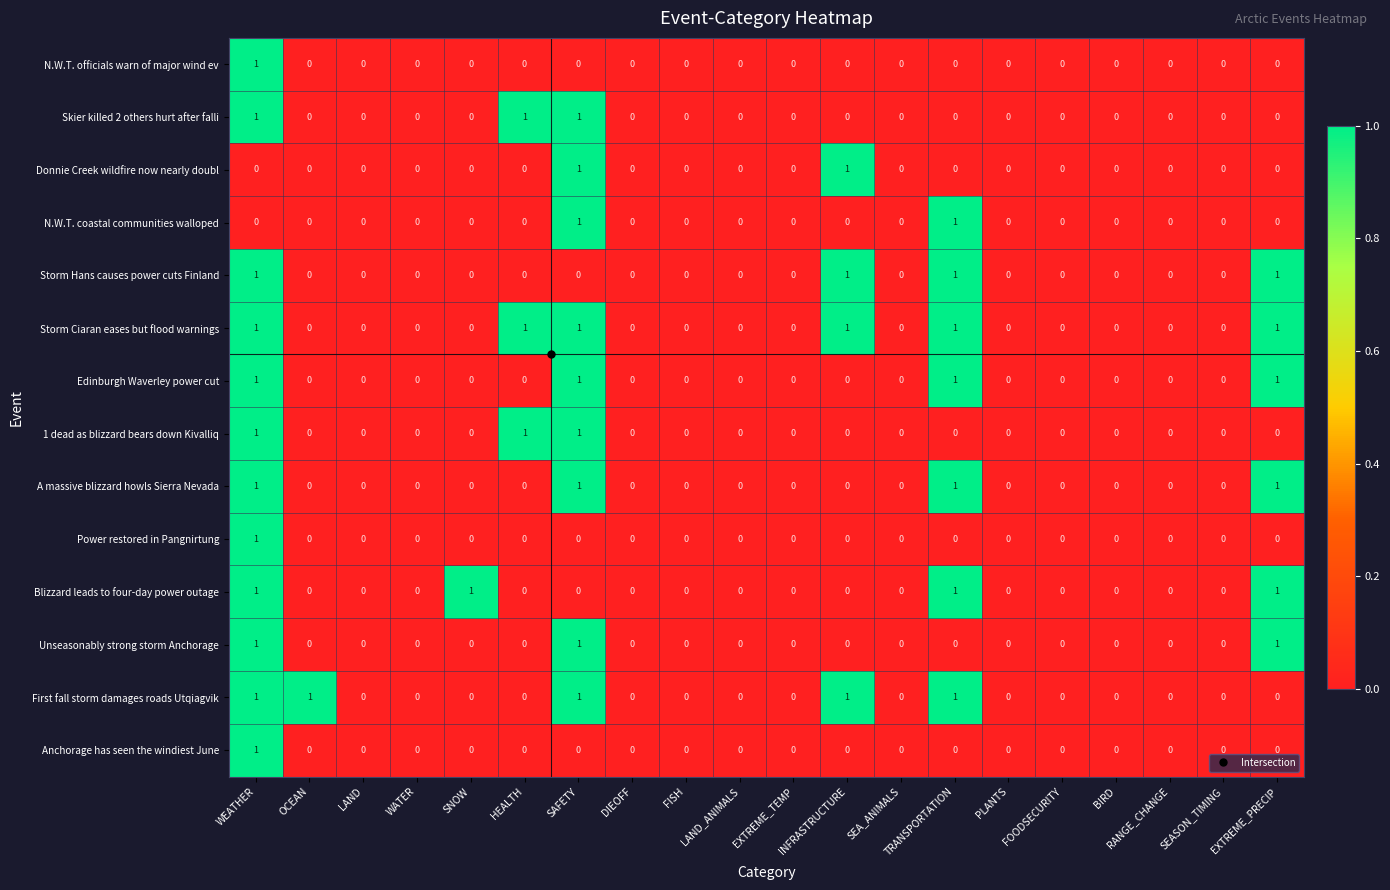

Between OCEAN and FOODSECURITY, which series saw the biggest shift?

First fall storm damages roads Utqiagvik